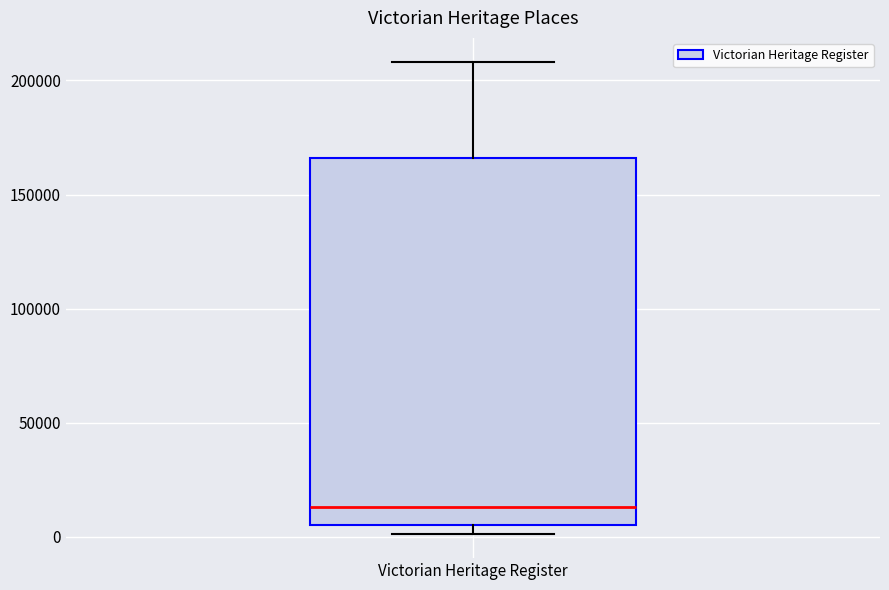

Read this box plot against the y-axis: the position of the median line, the range covered by the box, and the ends of both whiskers. The values are not printed on the chart, so give them approximately, as read against the axis.

median 15000, box 5000 to 165000, whiskers 0 to 210000